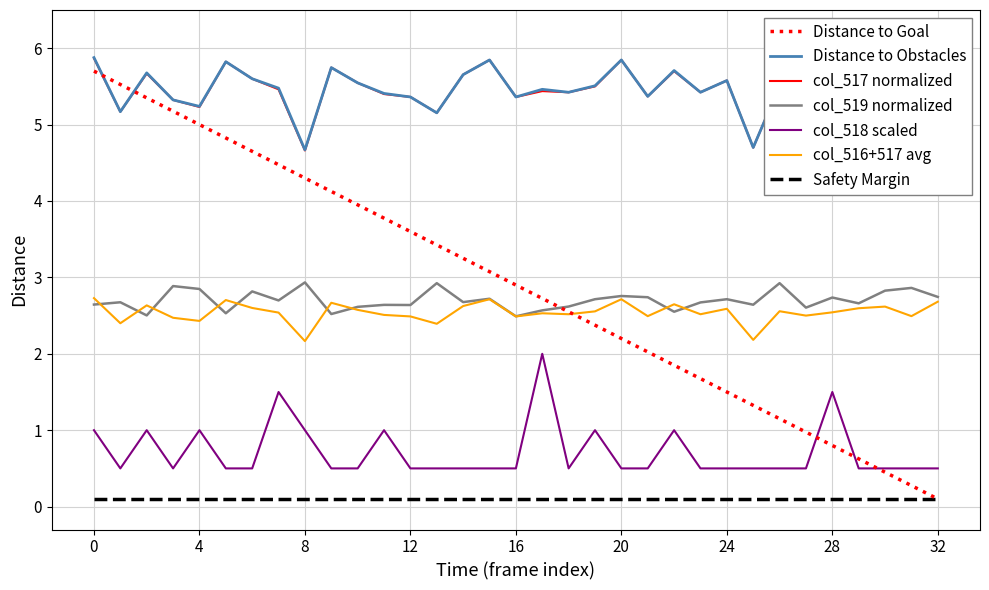

What is the maximum value for Distance to Obstacles?

5.9